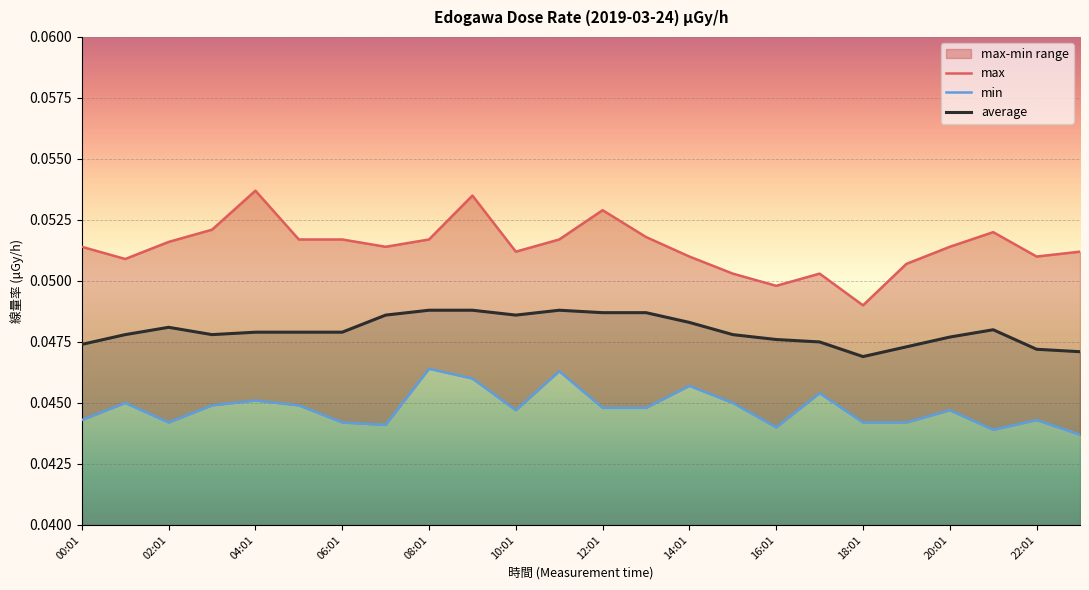

Which series has the largest total across all categories?

max